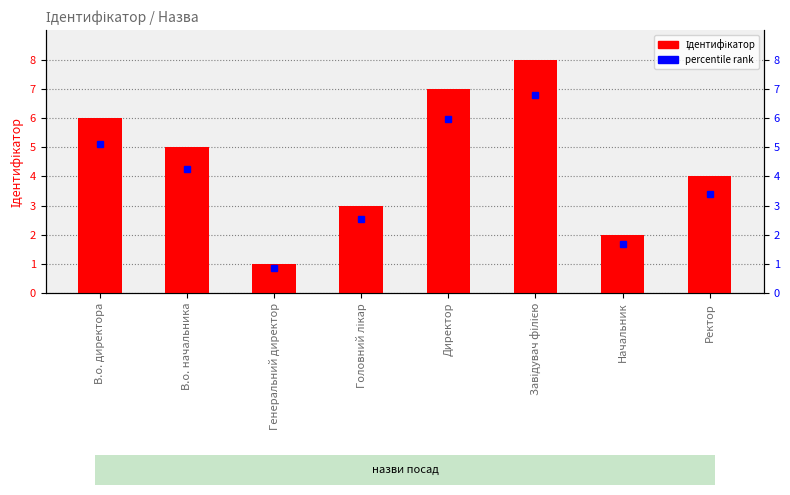

List the labels in order of value, smallest first.

Генеральний директор, Начальник, Головний лікар, Ректор, В.о. начальника, В.о. директора, Директор, Завідувач філією